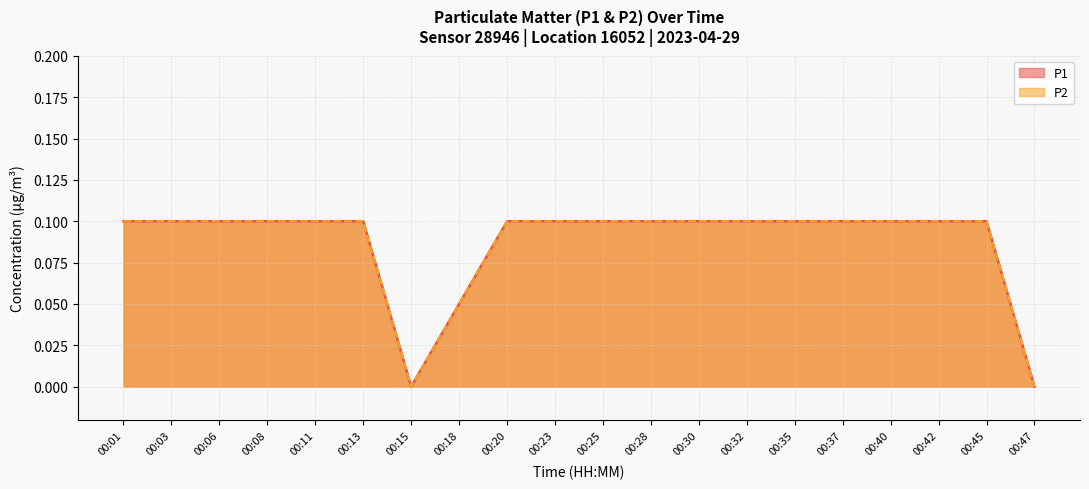

At which category is the sum across all series the highest?

00:01